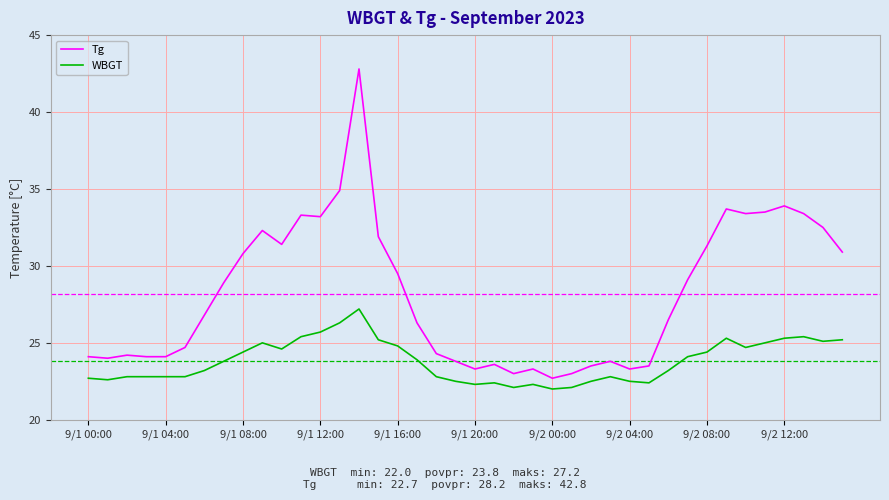

What is the sum of all WBGT values?

952.4